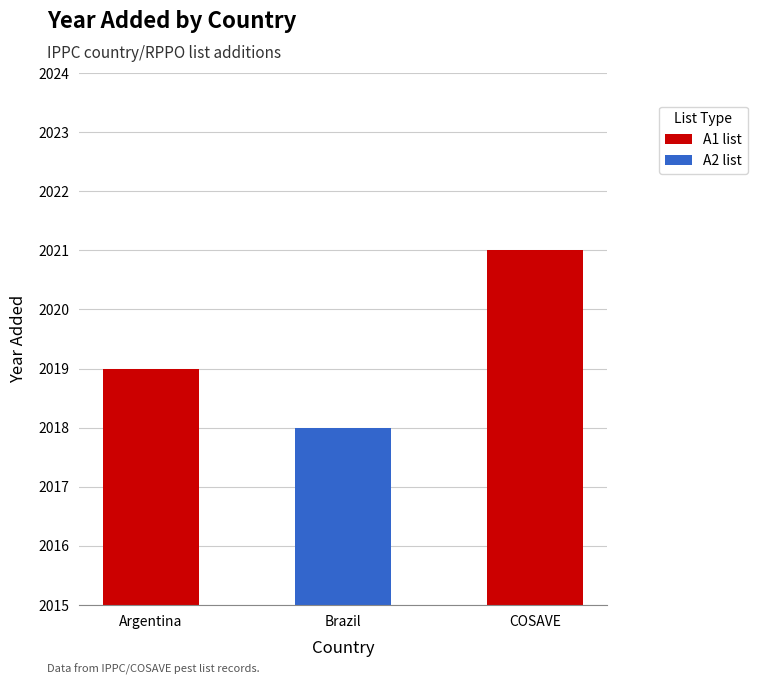

Rank the categories by value from lowest to highest.

Brazil, Argentina, COSAVE